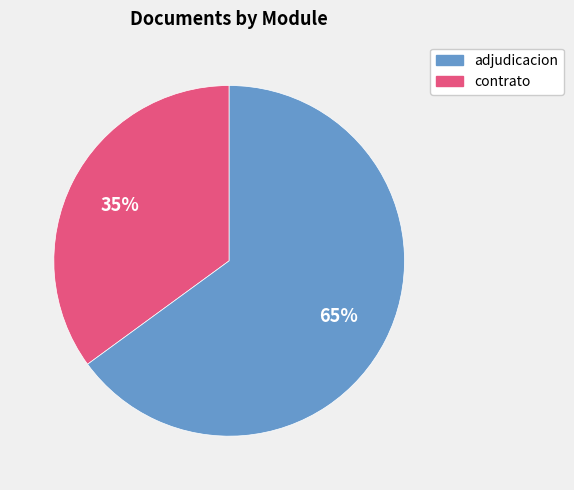

Does any single category account for the majority?

Yes